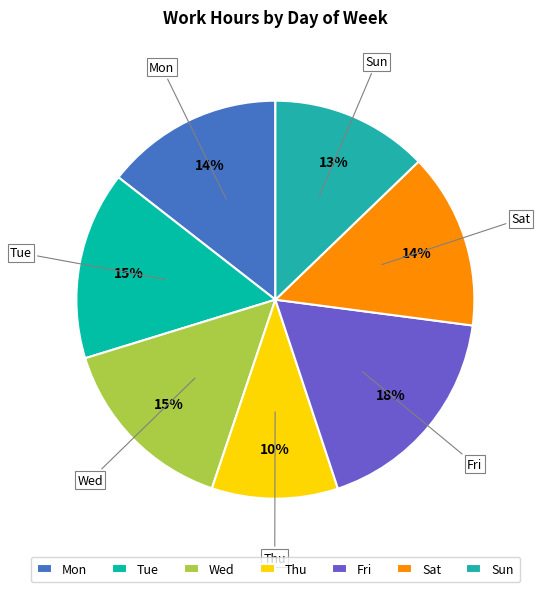

Count the number of slices in the pie.

7